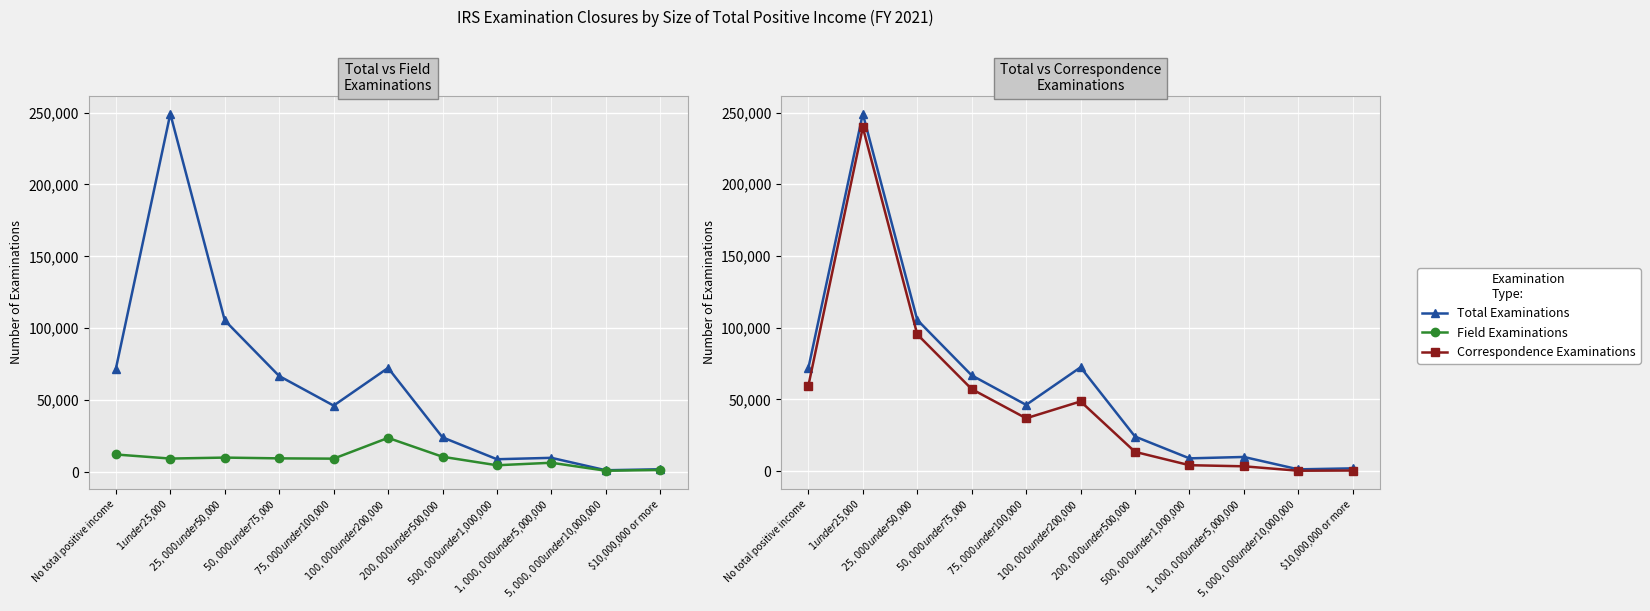

What is the label of the 4th point from the left?

$50,000 under $75,000